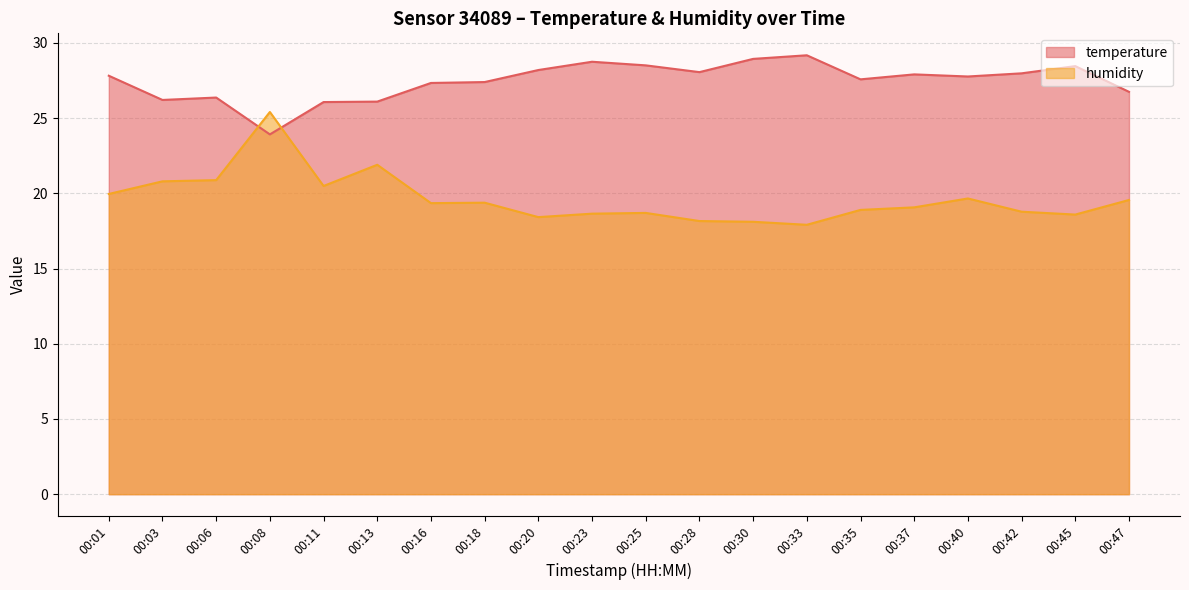

Does the chart display data point markers on the line(s)?

No